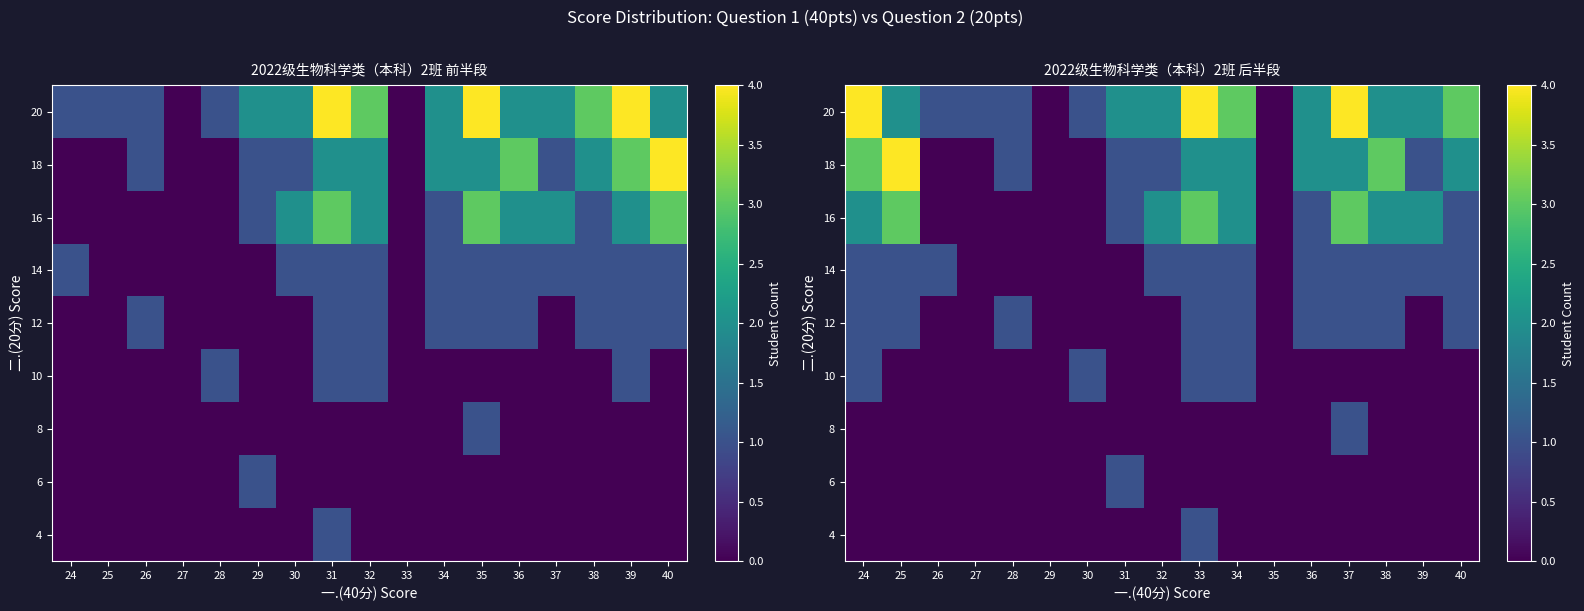

Is the value of 4 at 30 greater than the value of 14 at 31?

No